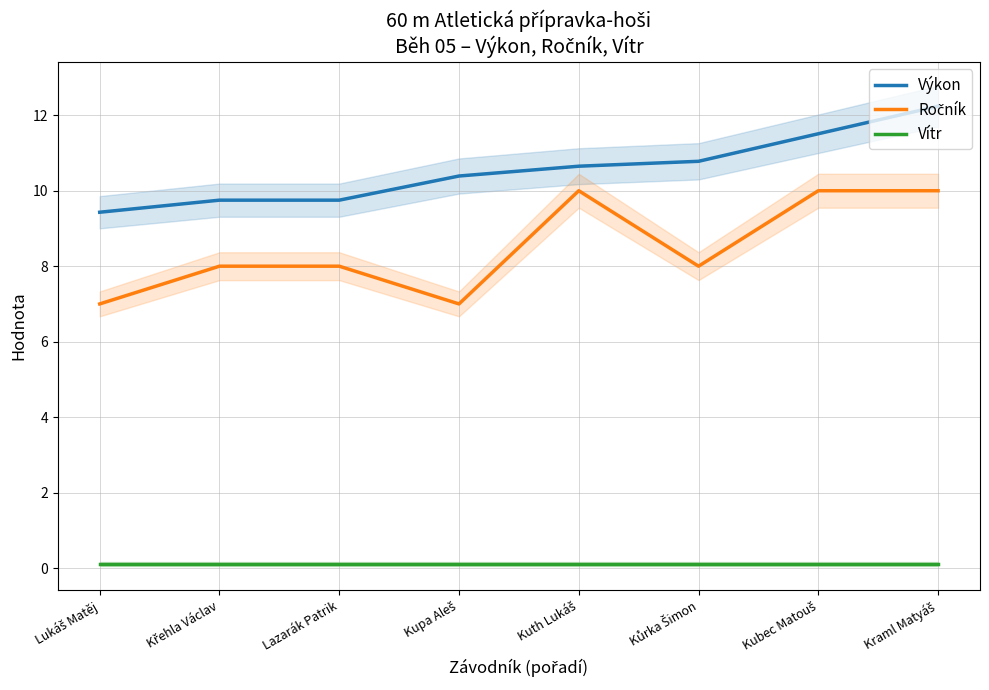

What is the sum of all Vítr values?

0.8